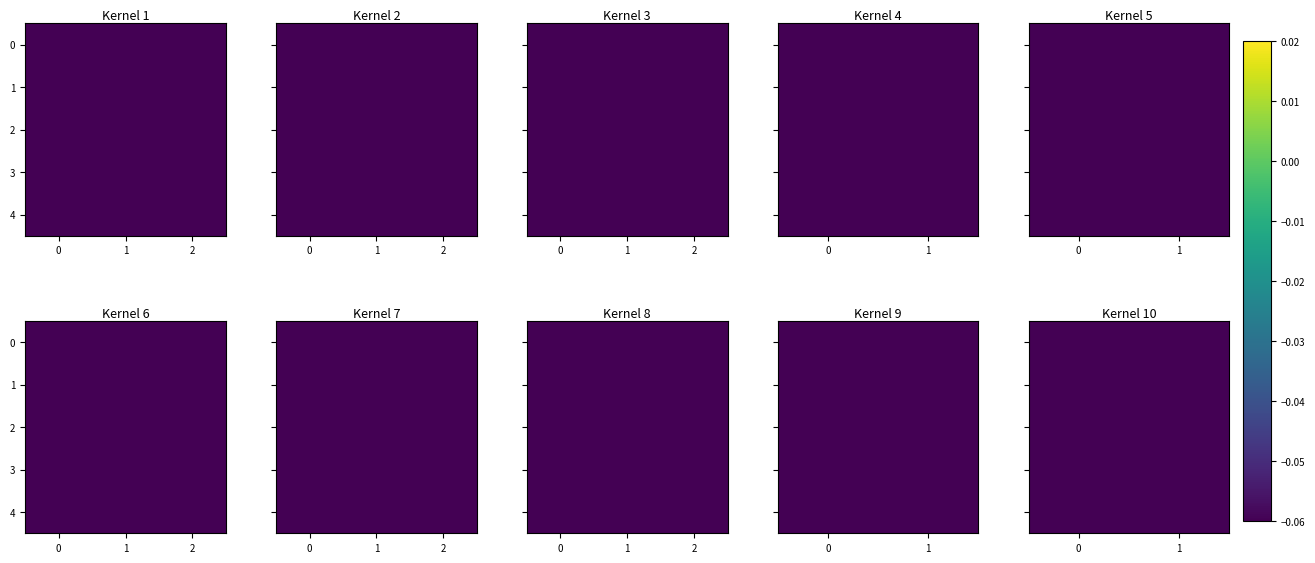

Which category has the lowest value in the 3 series?

1